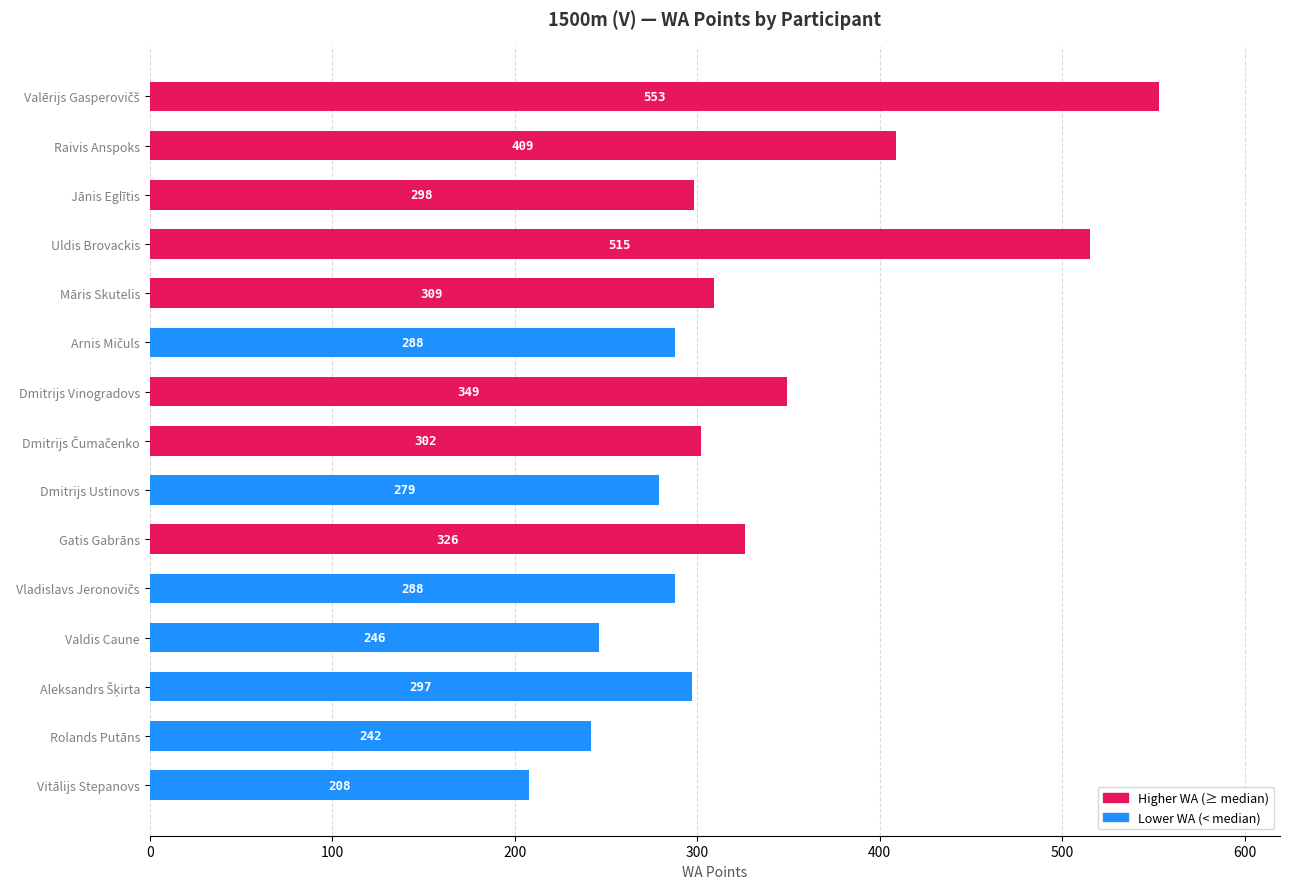

What is the label of the 9th bar from the bottom?

Dmitrijs Vinogradovs